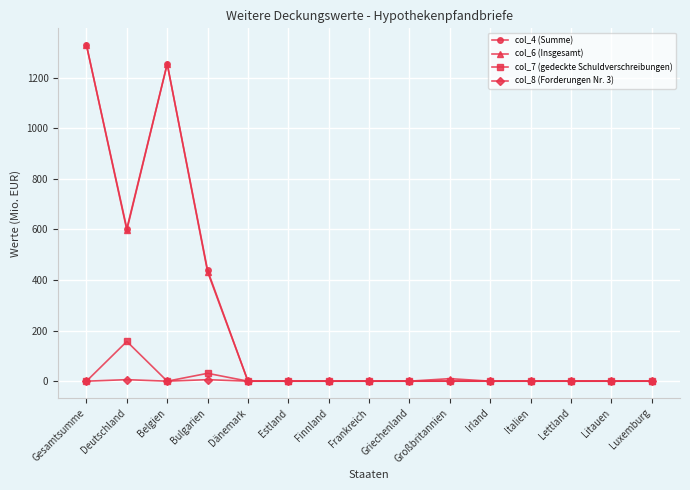

At which category does col_7 (gedeckte Schuldverschreibungen) reach its first local valley?

Belgien